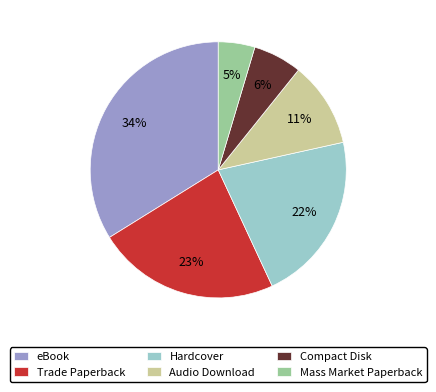

To the nearest percent, what portion does Compact Disk represent?

6%